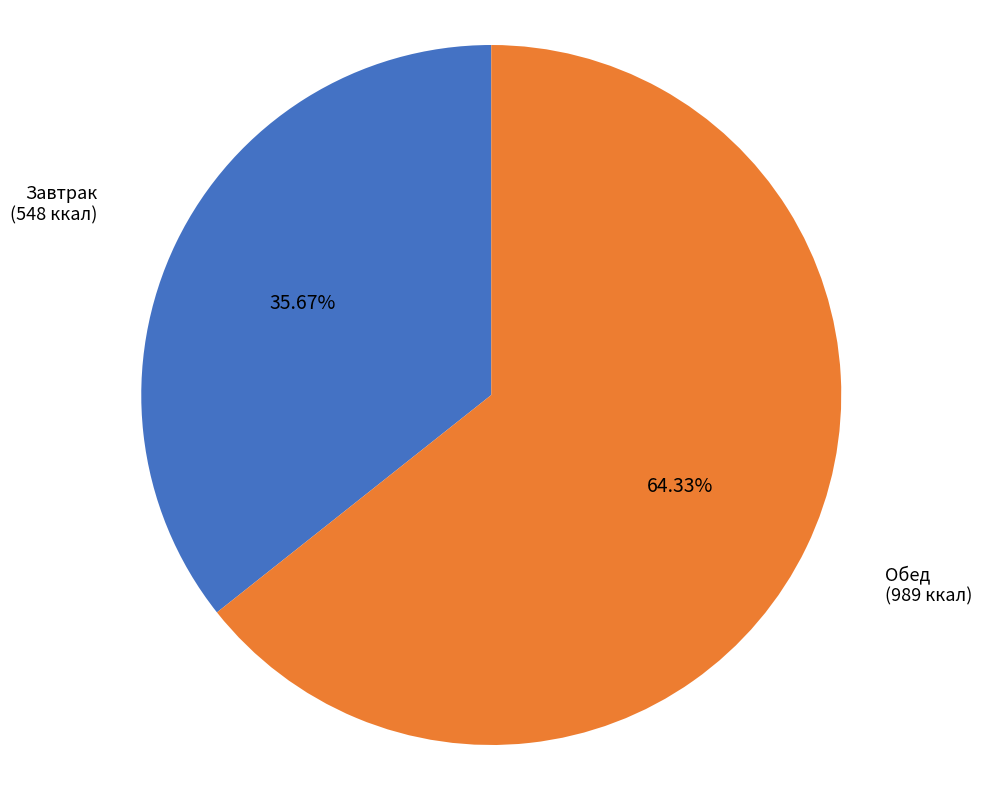

Is there a majority slice in this chart?

Yes